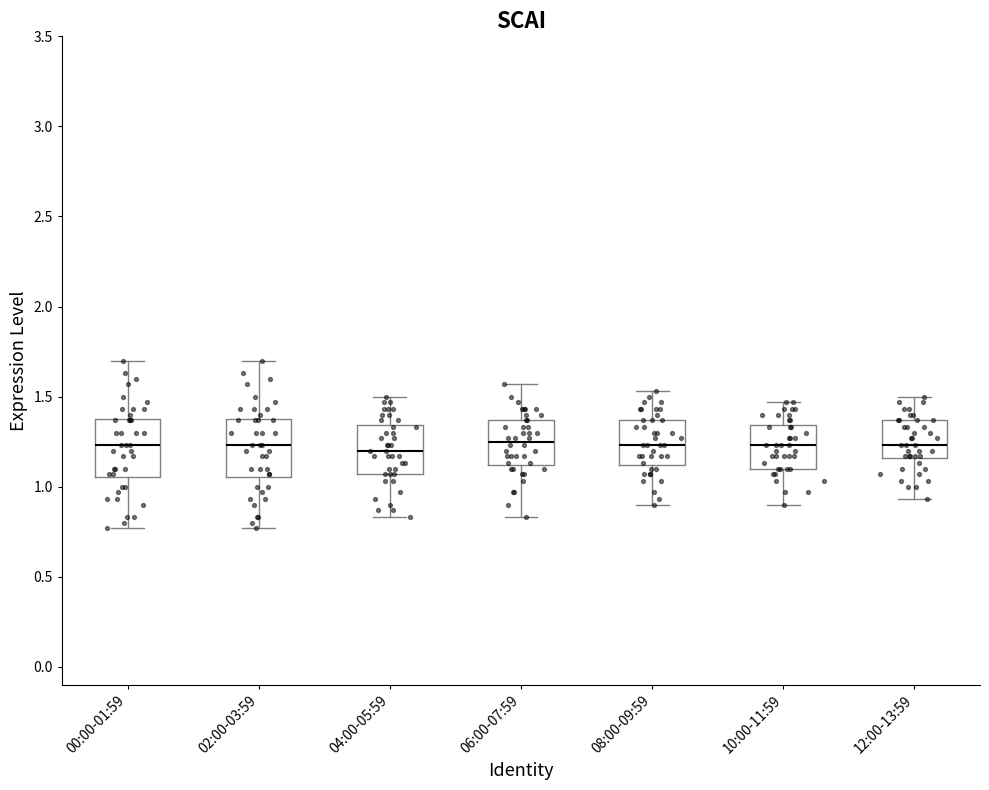

Reading left to right, transcribe this box plot: for each box, give where its median line is, the range the box spans, and where its two whiskers end, as read against the y-axis. The values are not printed on the chart, so give them approximately, as read against the axis.

00:00-01:59: median 1.25, box 1.05 to 1.40, whiskers 0.75 to 1.70
02:00-03:59: median 1.25, box 1.05 to 1.40, whiskers 0.75 to 1.70
04:00-05:59: median 1.20, box 1.05 to 1.35, whiskers 0.85 to 1.50
06:00-07:59: median 1.25, box 1.10 to 1.35, whiskers 0.85 to 1.55
08:00-09:59: median 1.25, box 1.10 to 1.35, whiskers 0.90 to 1.55
10:00-11:59: median 1.25, box 1.10 to 1.35, whiskers 0.90 to 1.45
12:00-13:59: median 1.25, box 1.15 to 1.35, whiskers 0.95 to 1.50